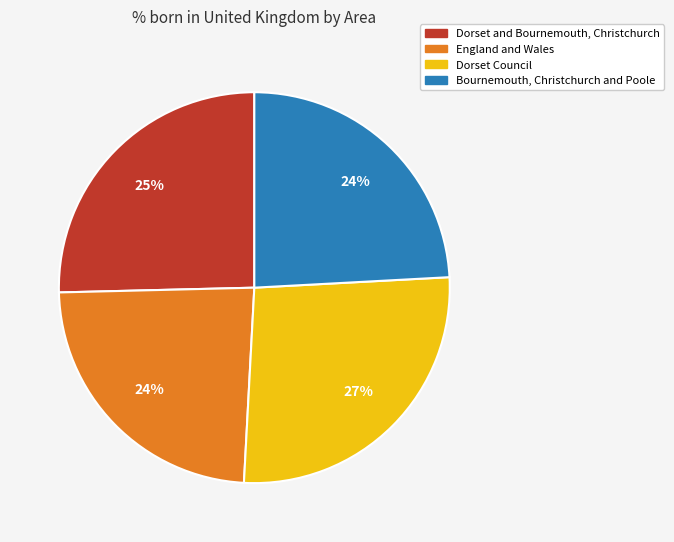

Which category has the biggest portion of the pie?

Dorset Council